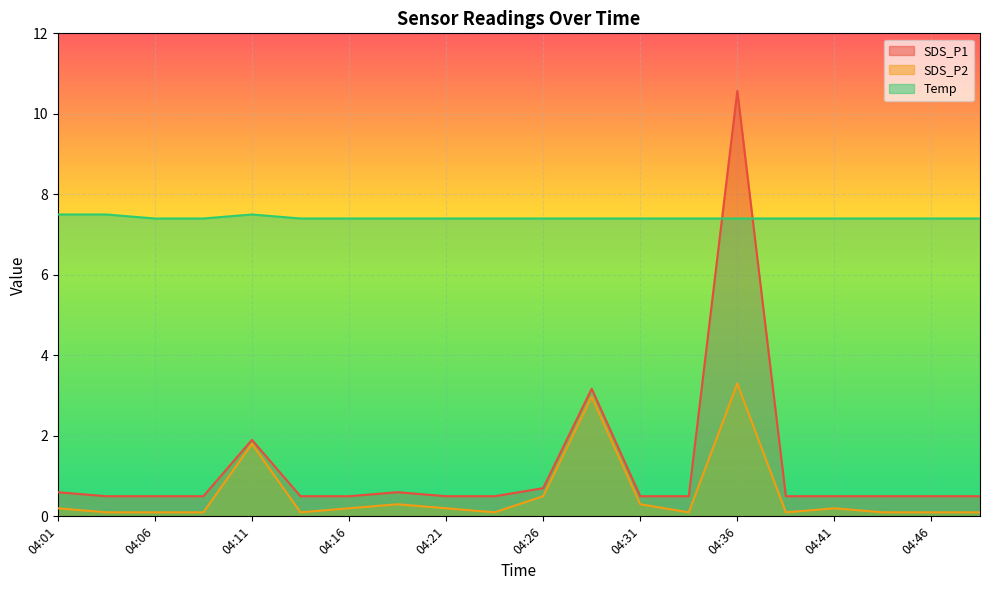

Which series changed the most between 04:14 and 04:33?

SDS_P1